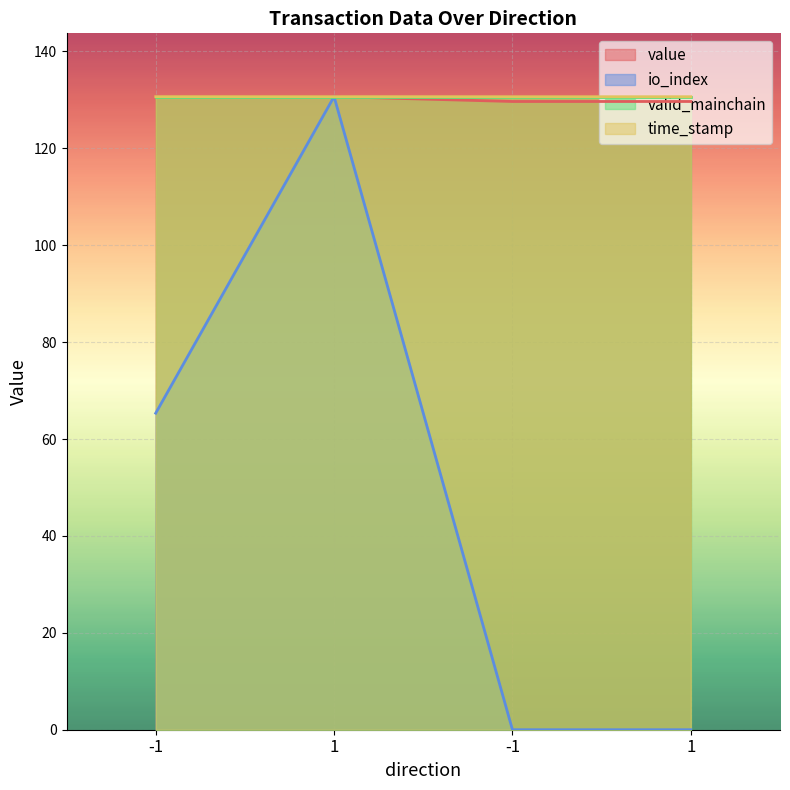

Which category has the lowest value across all series?

-1